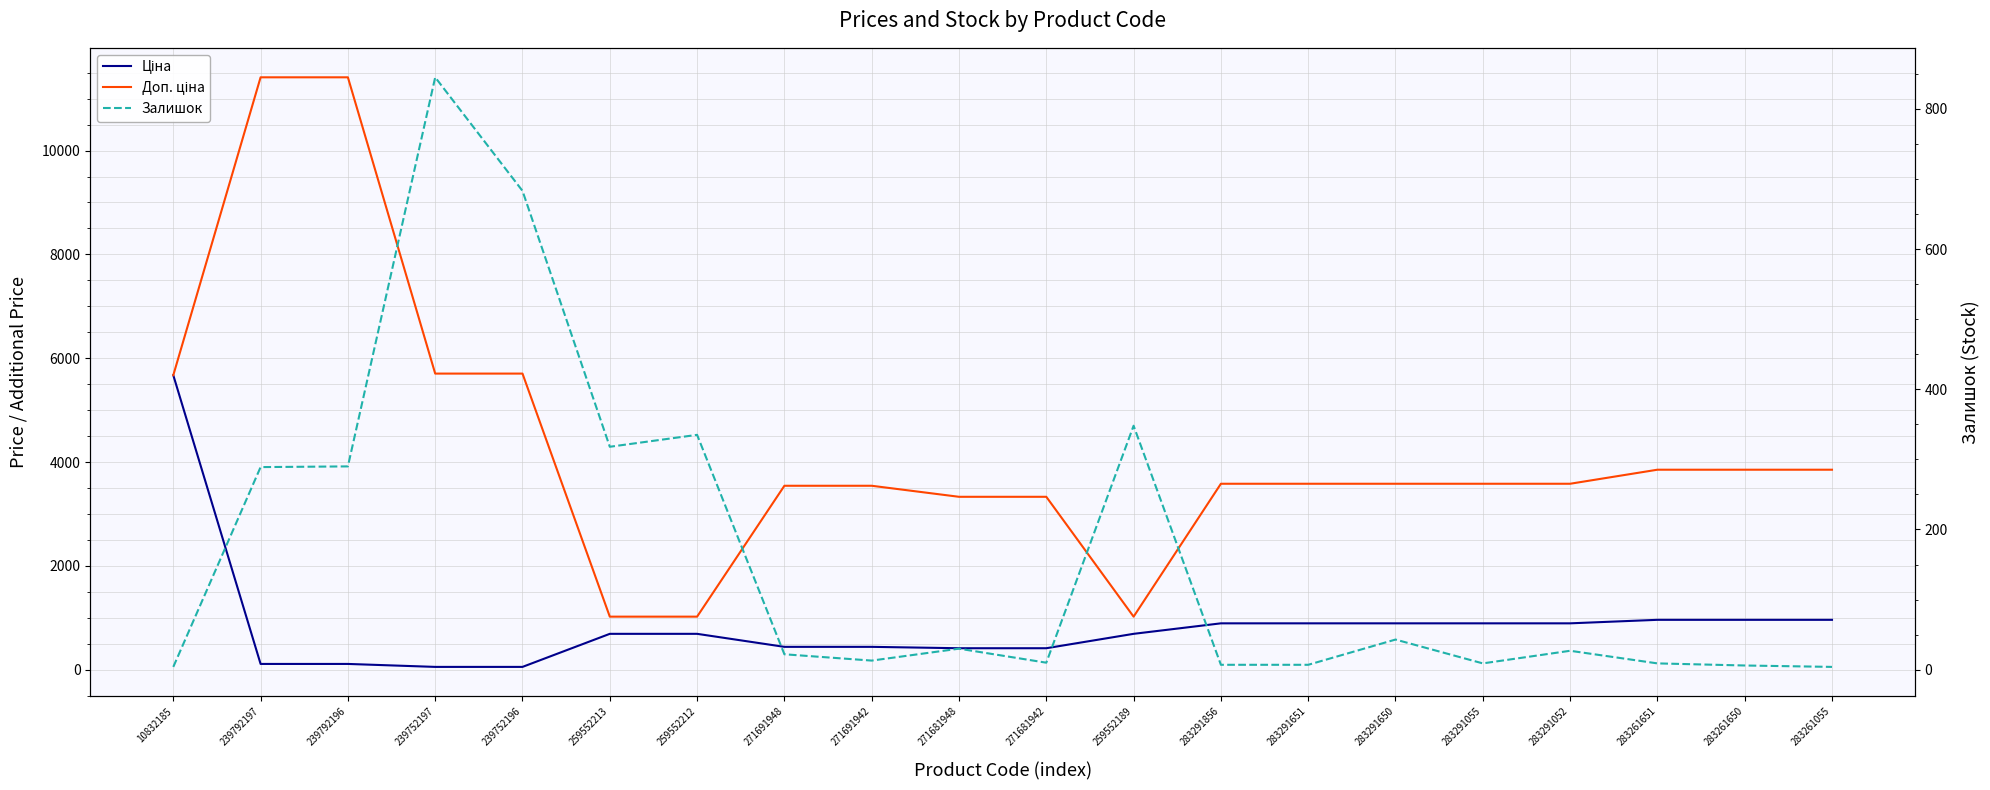

Where is Доп. ціна nearest to the value 6217?

239752197